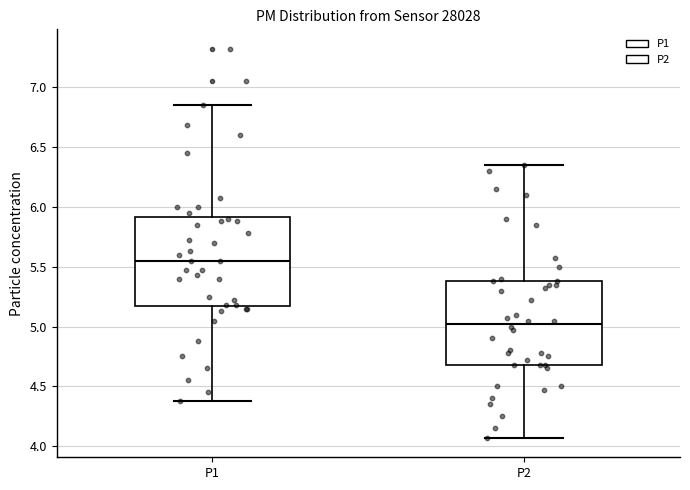

Which box's median line is the lowest?

P2